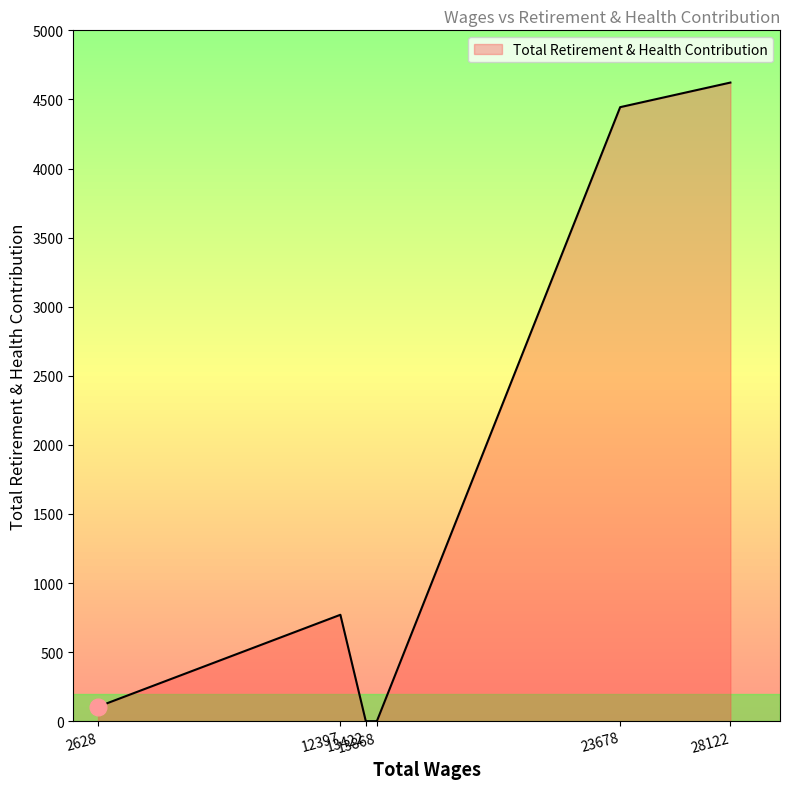

What is the maximum value shown in the chart?

4622